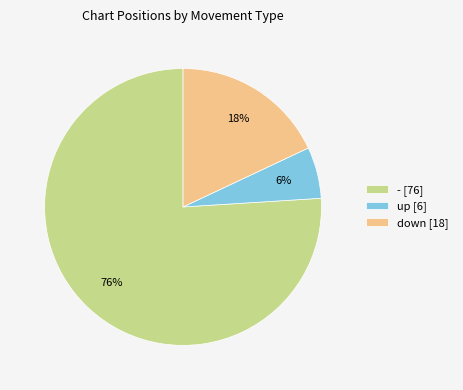

True or false: - [76] accounts for 76% of the total.

True